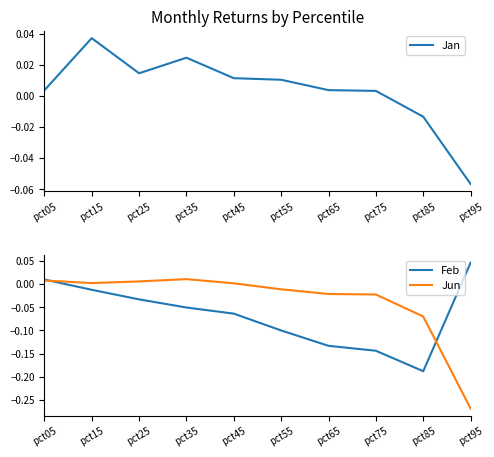

How many lines are shown in the chart?

3